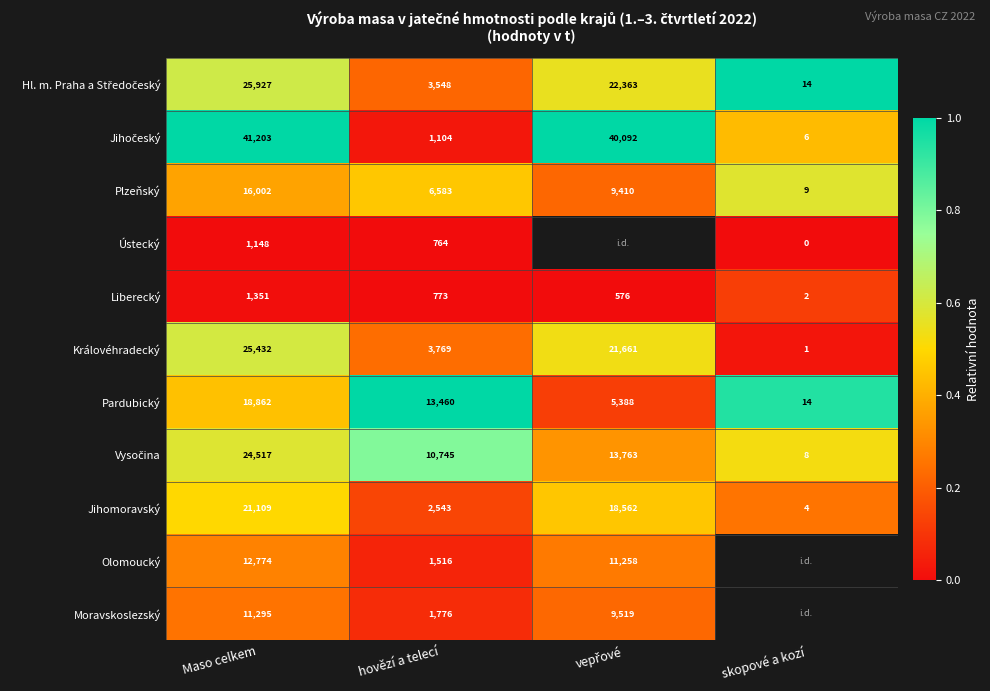

Which category has the highest value in the Jihomoravský series?

Maso celkem